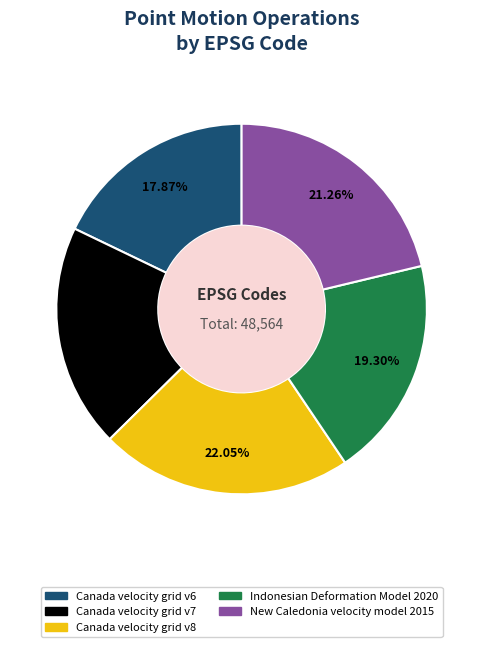

What percentage is the Canada velocity grid v6 slice, to the nearest percent?

18%